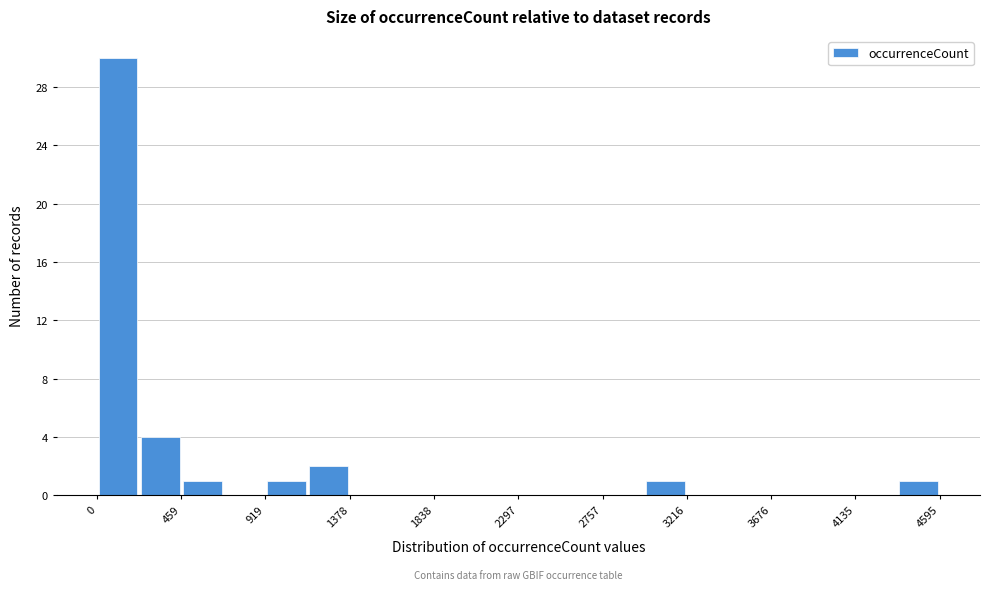

How tall is the bar that spans 3000 to 3200 on the x-axis? Neither the bar edges nor the heights are printed on the chart, so give them approximately, as read against the axes.

1